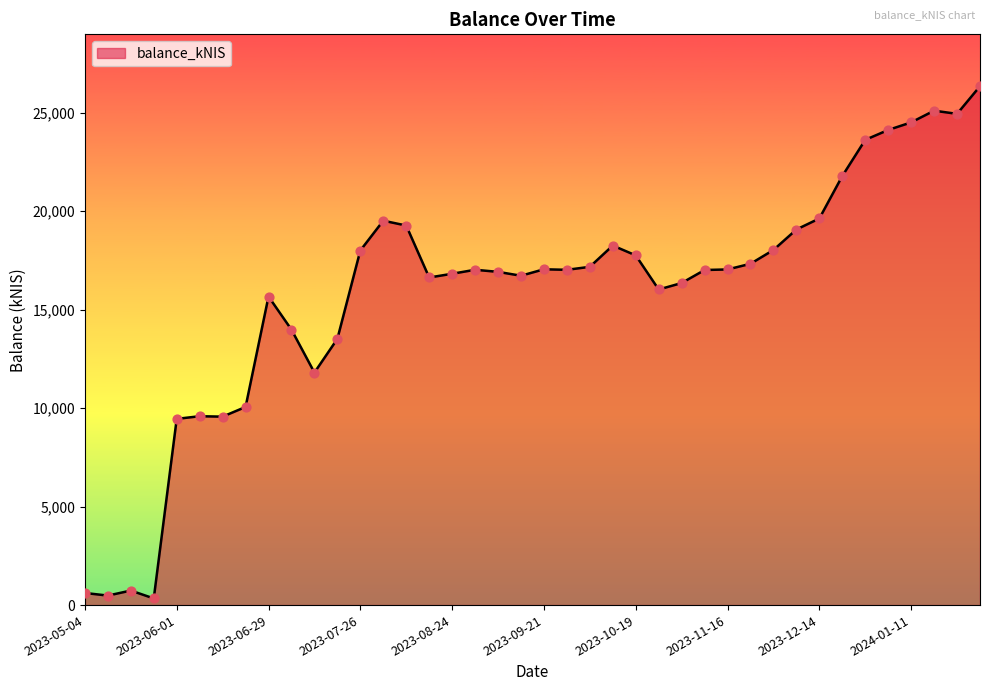

What is the maximum value shown in the chart?

26346.9